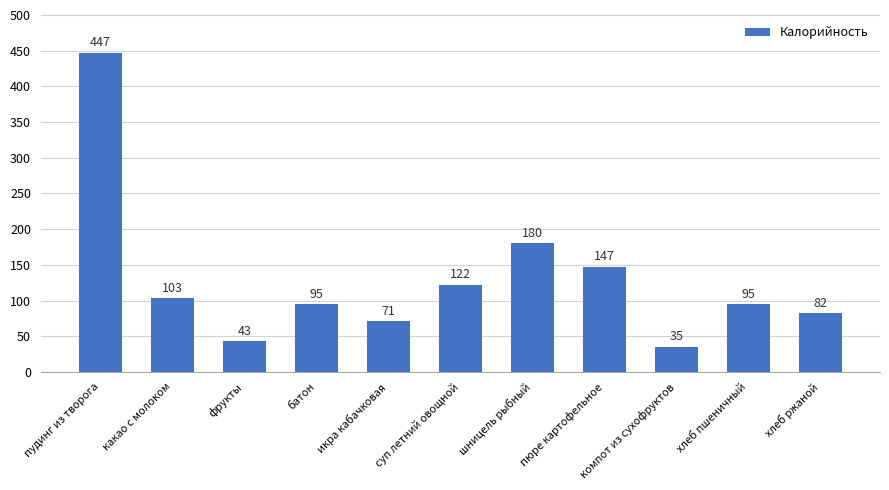

What is the difference between the values at хлеб ржаной and батон?

13